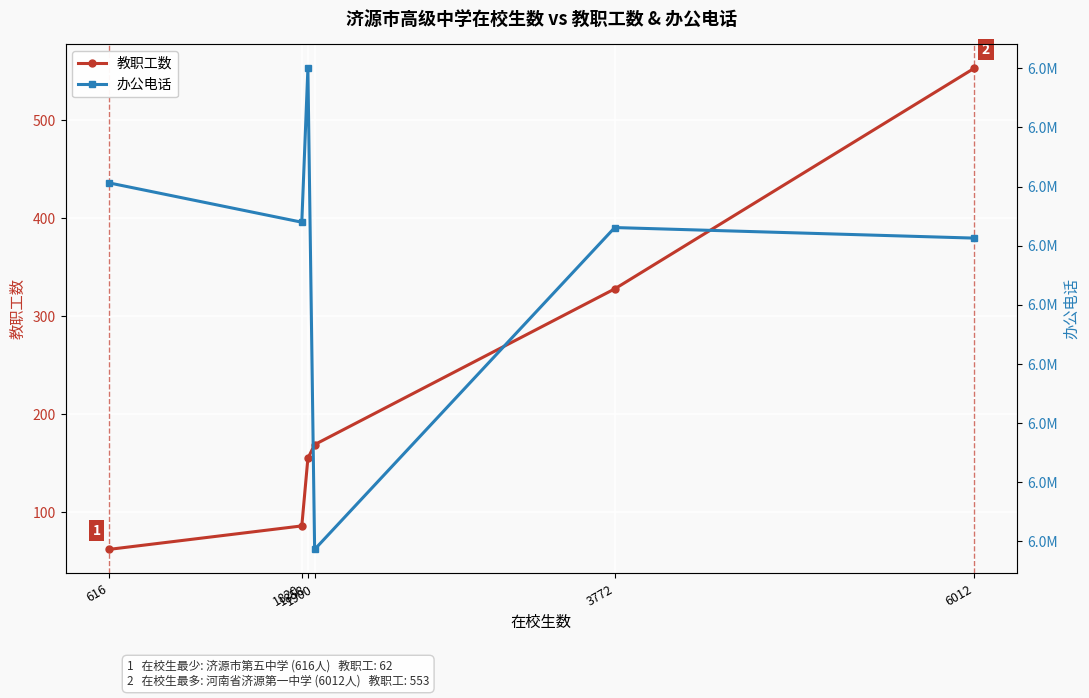

The value of 办公电话 at 1820 is 3247400. True or false?

False